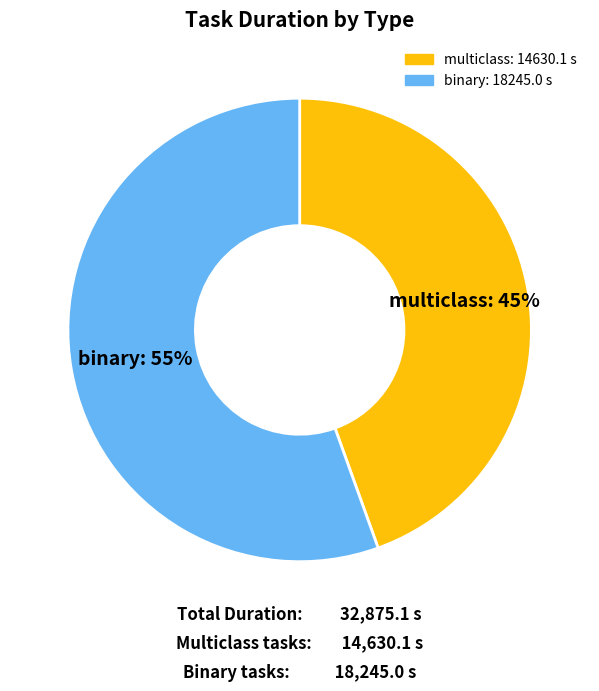

To the nearest percent, what is the average slice percentage?

50%